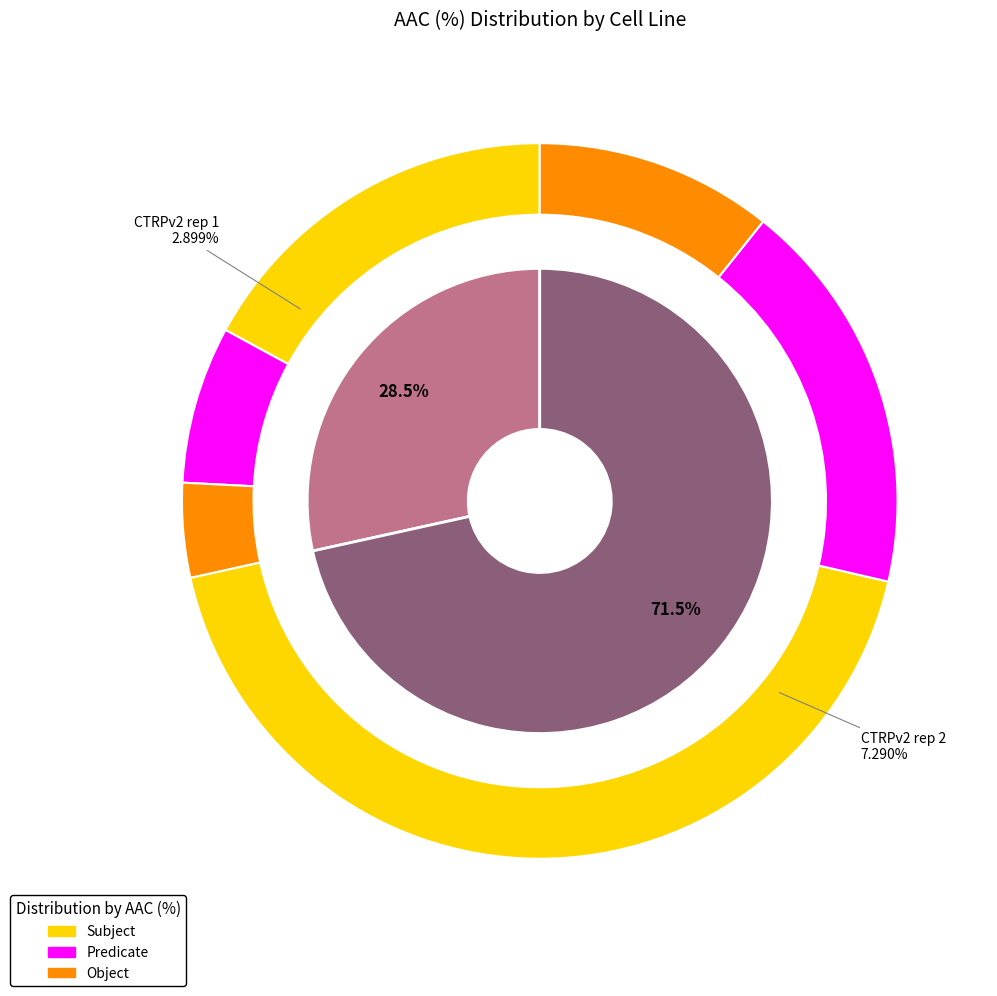

Combined, do CTRPv2 rep 2 and CTRPv2 rep 1 account for over 50%?

Yes